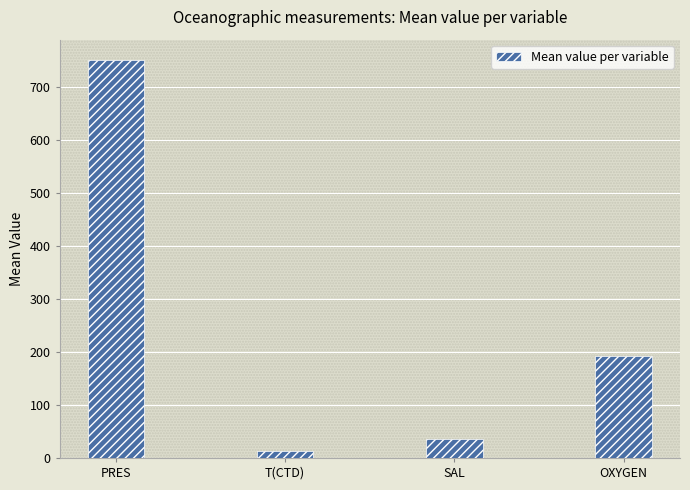

True or false: the data shows 752.0 at PRES.

True